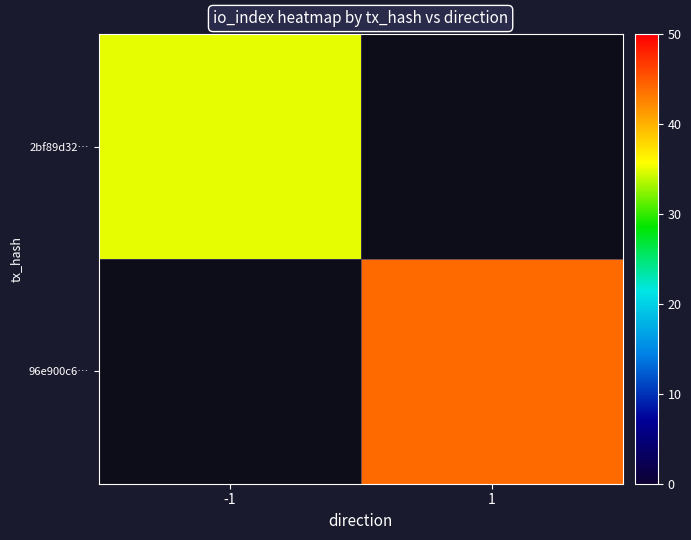

At which category does the chart reach its peak across all series?

1